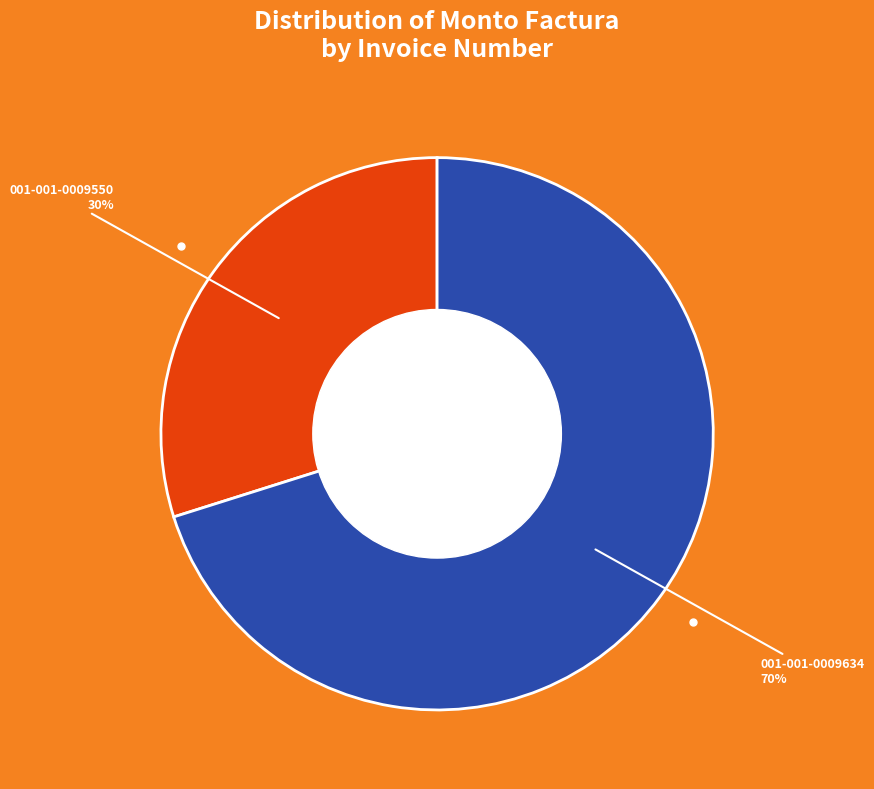

To the nearest percent, what is the difference between the largest and smallest slice percentages?

40%